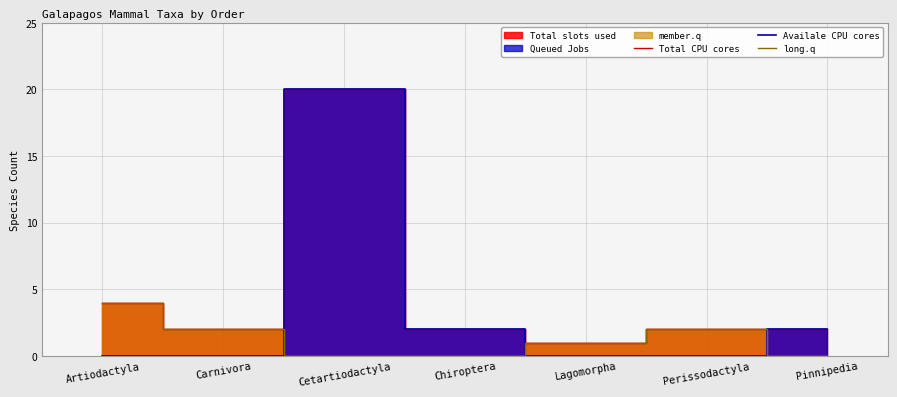

True or false: Availale CPU cores and long.q cross at least once.

True